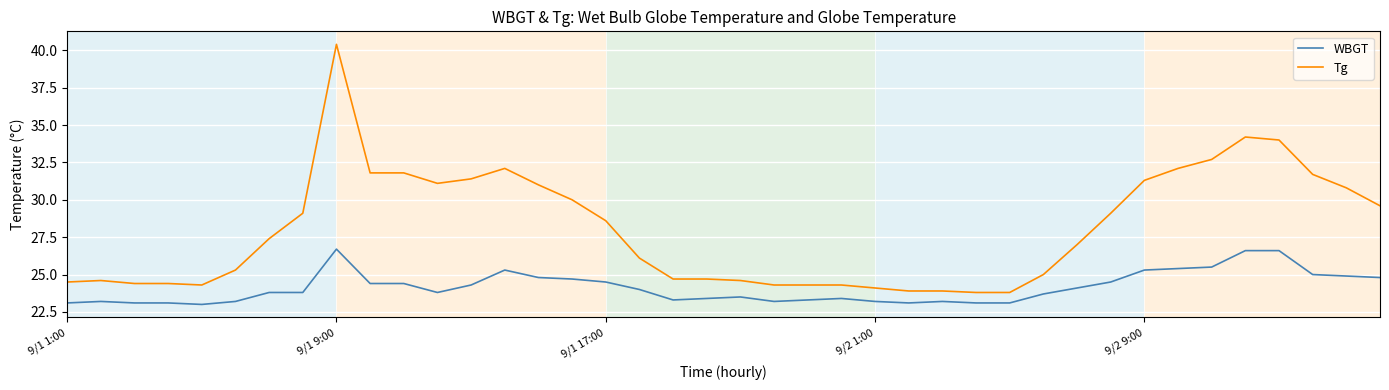

Which series has the largest total across all categories?

Tg